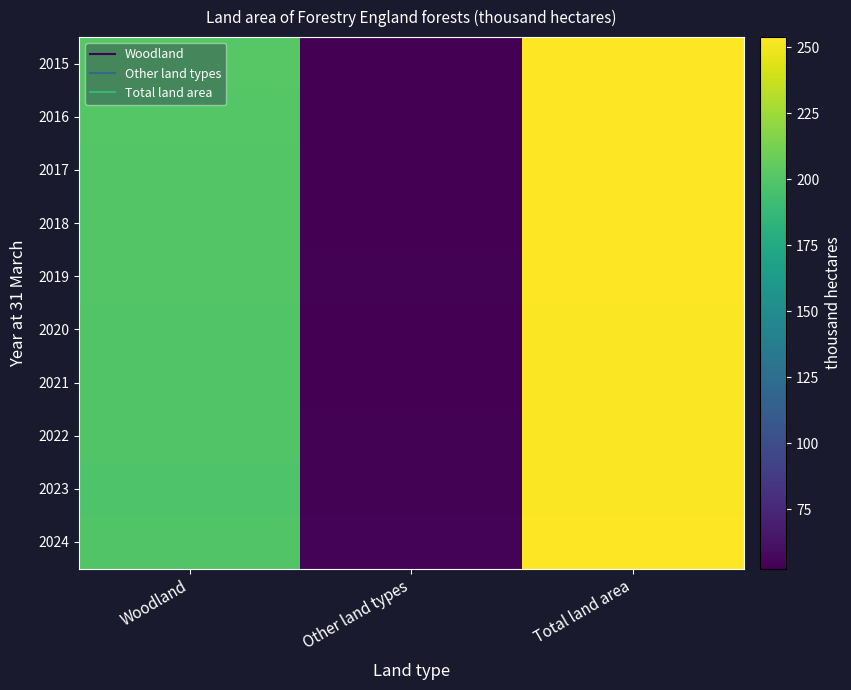

At how many categories does at least one series exceed 61?

2